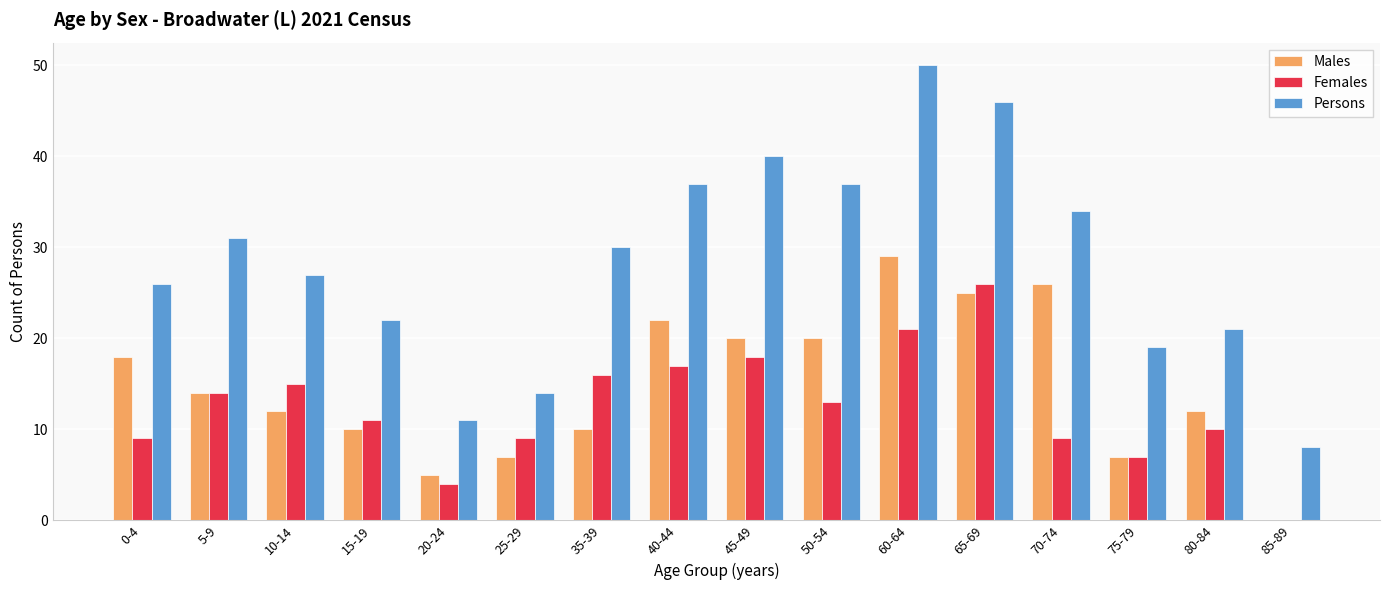

Between 50-54 and 60-64, which series saw the biggest shift?

Persons